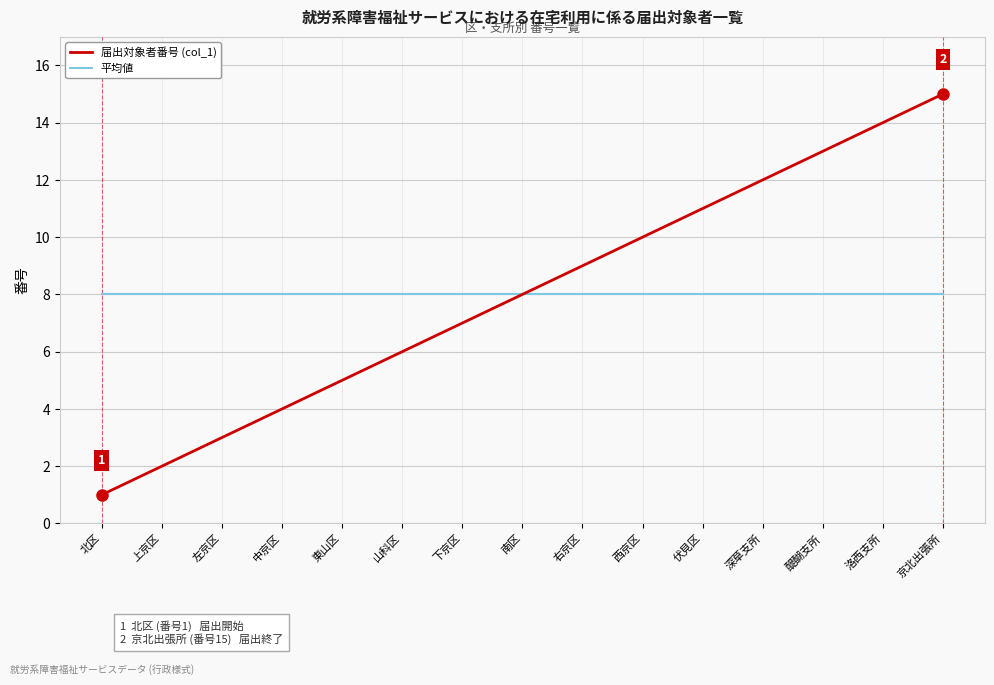

Reading right to left, transcribe all the data shown in this chart.

届出対象者番号 (col_1): 京北出張所=15	洛西支所=14	醍醐支所=13	深草支所=12	伏見区=11	西京区=10	右京区=9	南区=8	下京区=7	山科区=6	東山区=5	中京区=4	左京区=3	上京区=2	北区=1
平均値: 京北出張所=8	洛西支所=8	醍醐支所=8	深草支所=8	伏見区=8	西京区=8	右京区=8	南区=8	下京区=8	山科区=8	東山区=8	中京区=8	左京区=8	上京区=8	北区=8